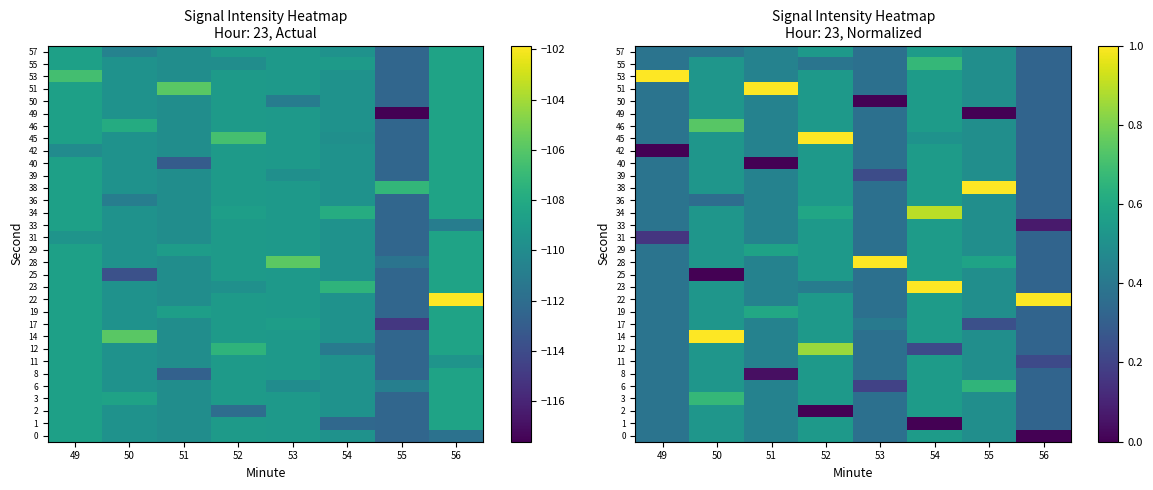

What is the greatest value displayed?

1.0